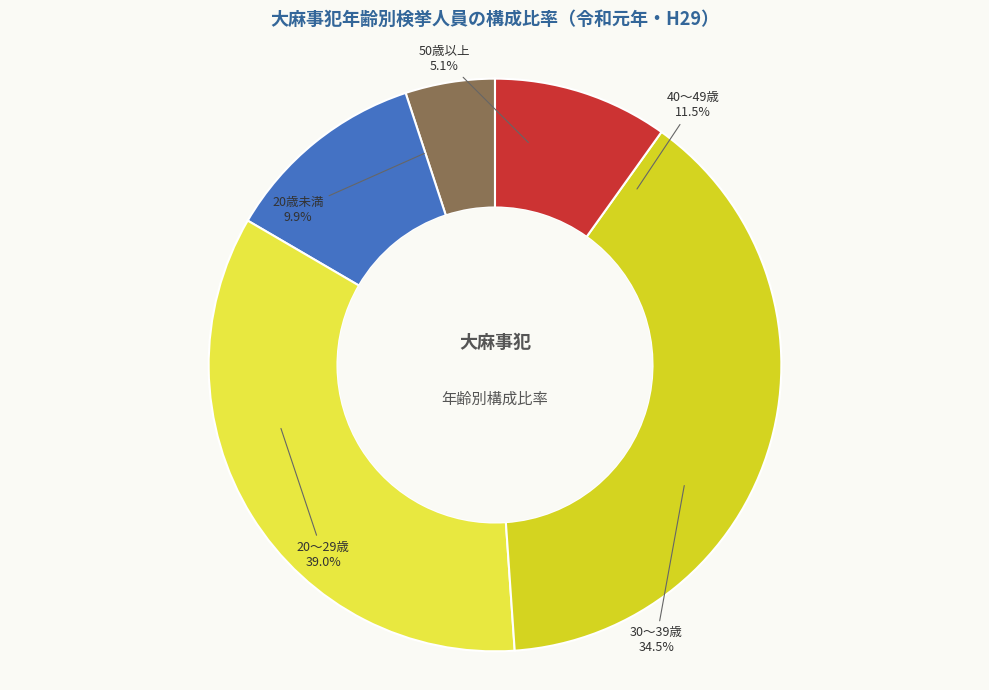

Count the number of slices in the pie.

5